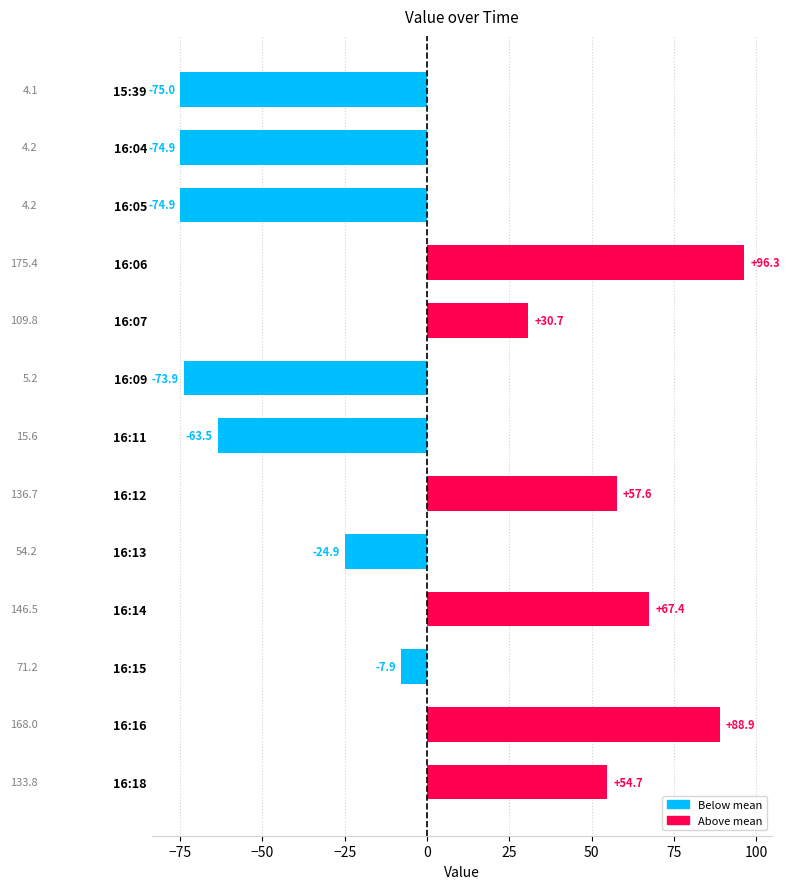

What is the change in value from 16:07 to 16:16?

+58.2